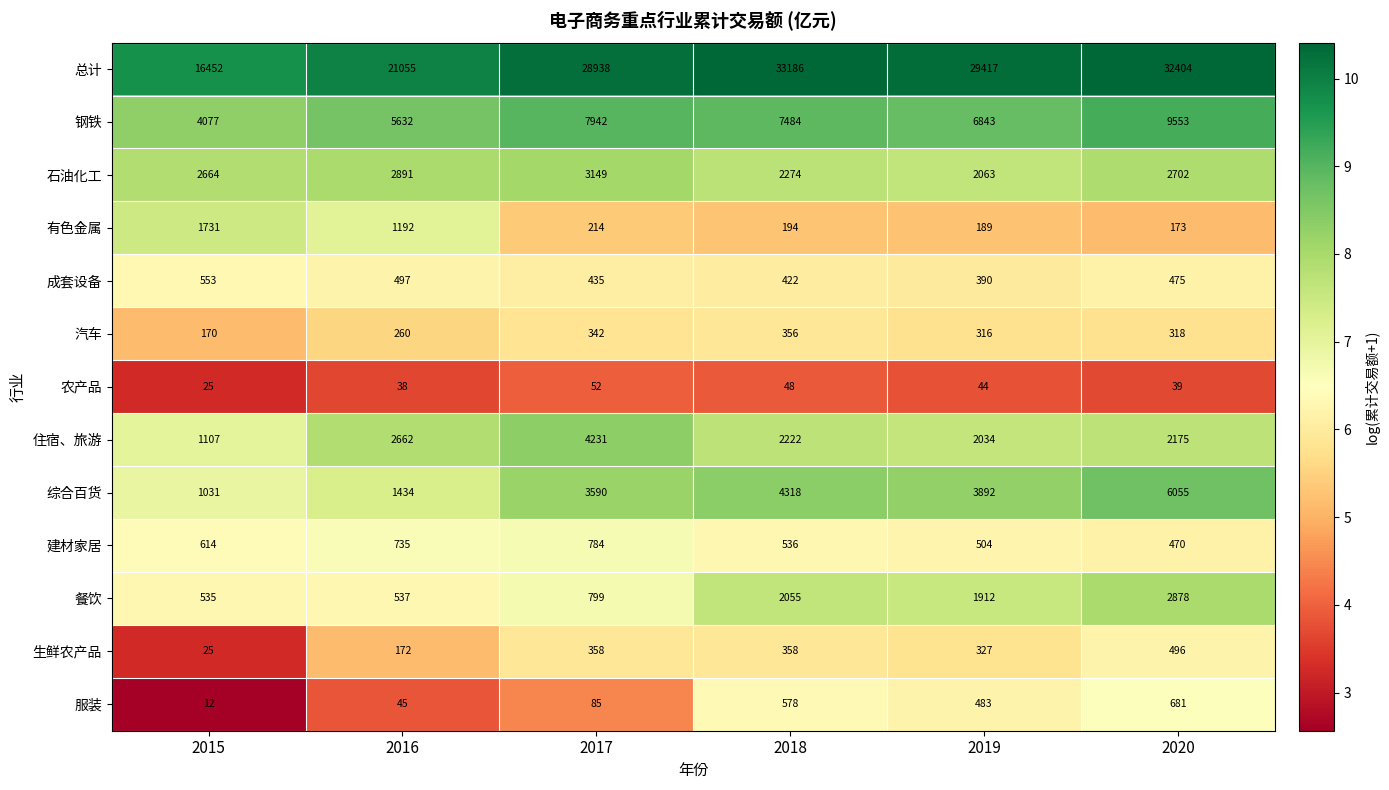

What is the highest value of the 汽车 series?

356